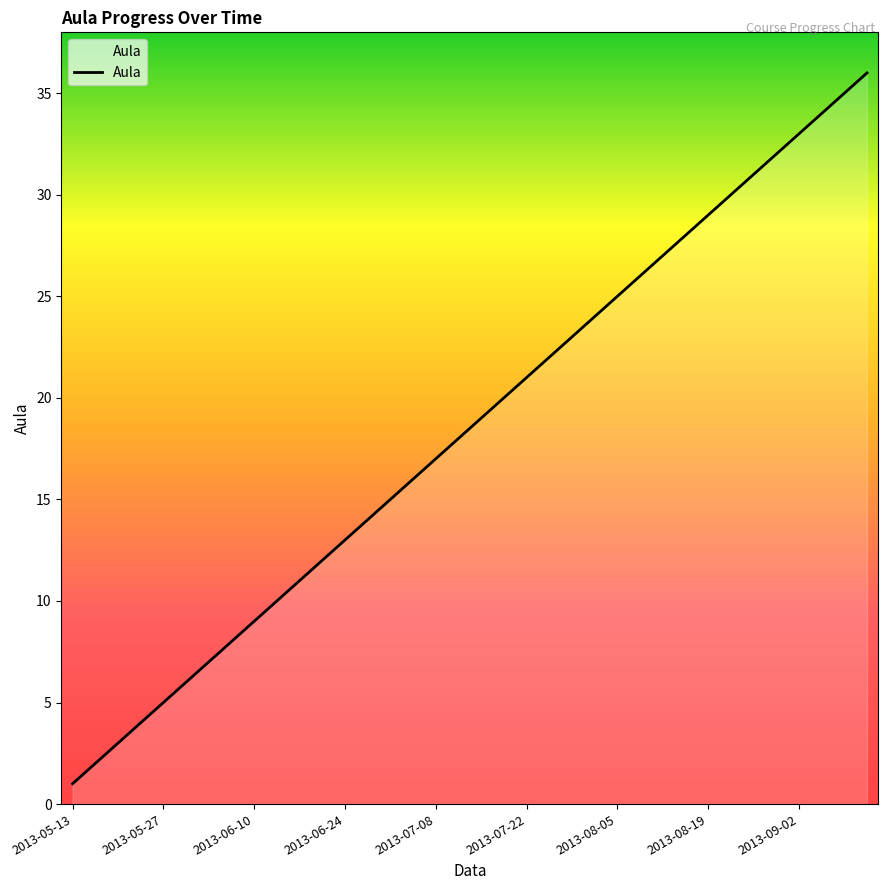

What is the maximum value shown in the chart?

36